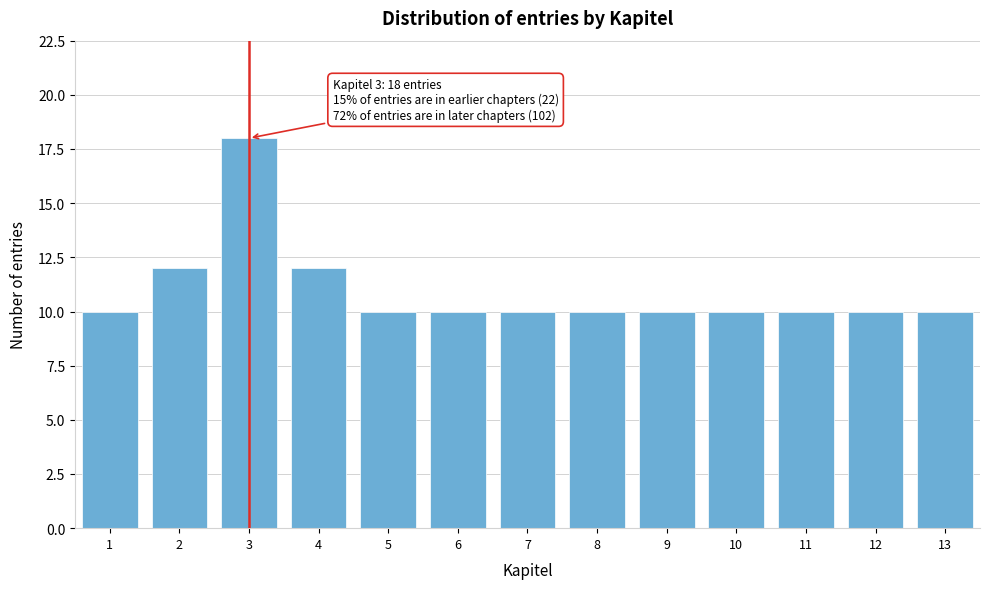

Which range on the x-axis has the tallest bar?

2.5 to 3.5